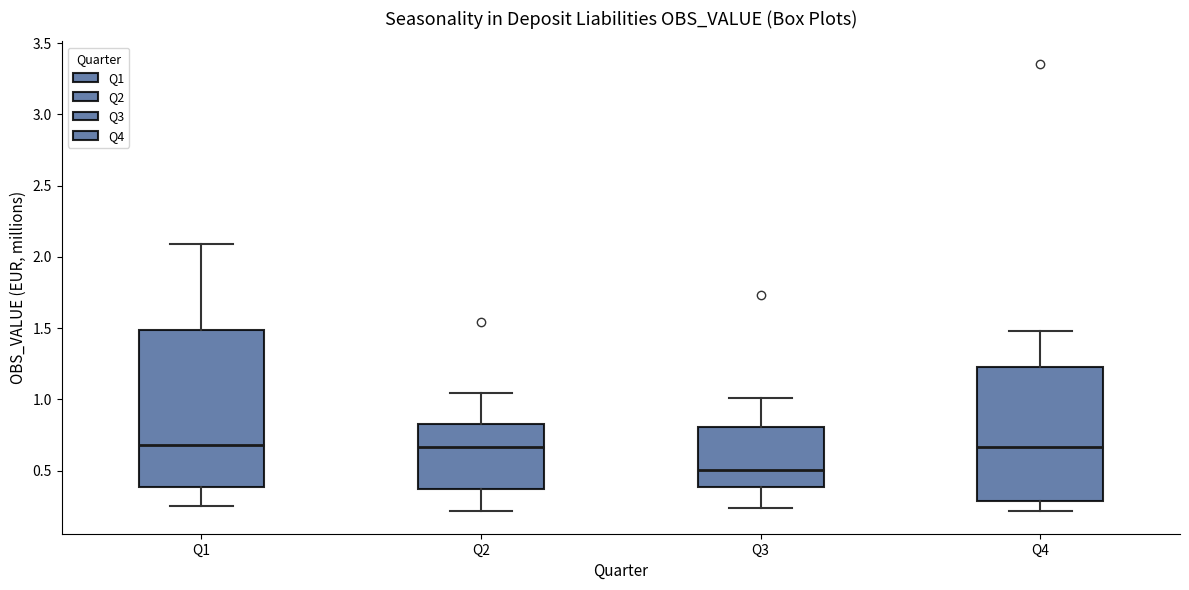

Where does the upper whisker of the box for Q2 end on the y-axis? The values are not printed on the chart, so give them approximately, as read against the axis.

1.05